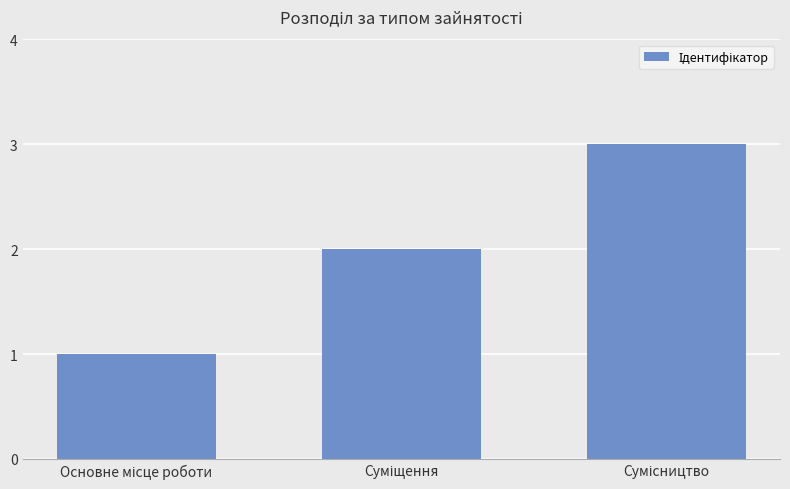

What is the maximum value shown in the chart?

3